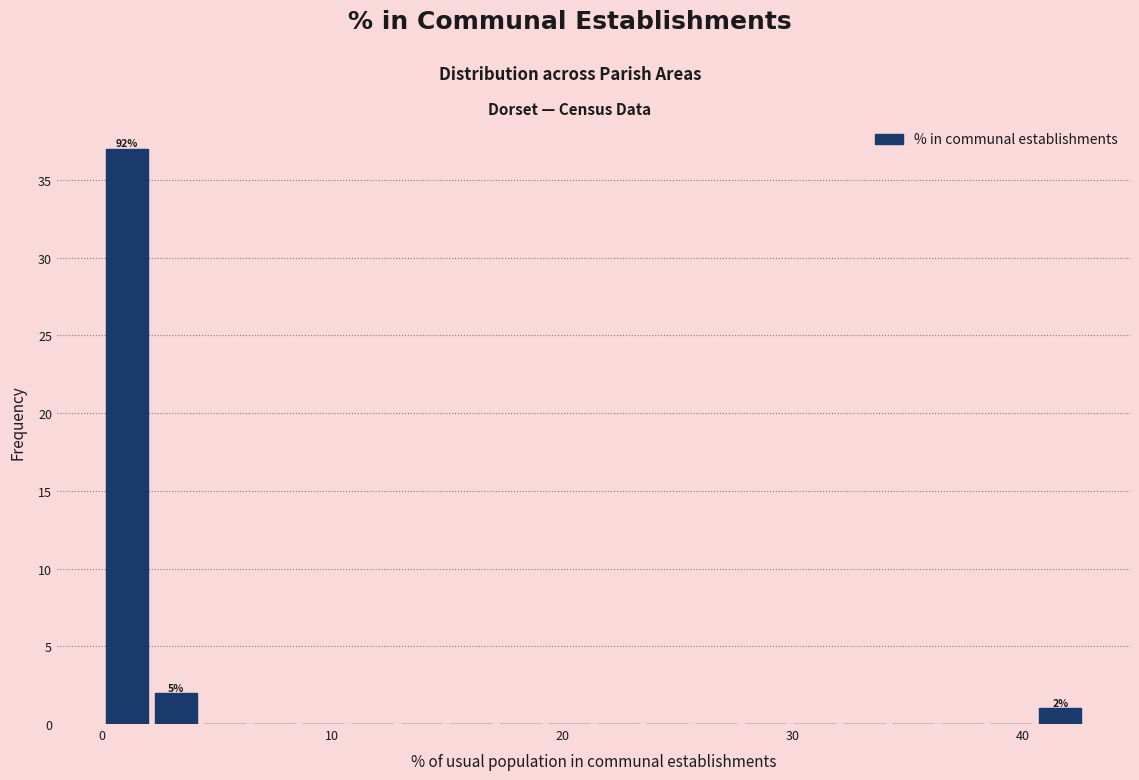

Around what value on the x-axis is the tallest bar? Give the approximate position of its centre, as read against the axis.

1